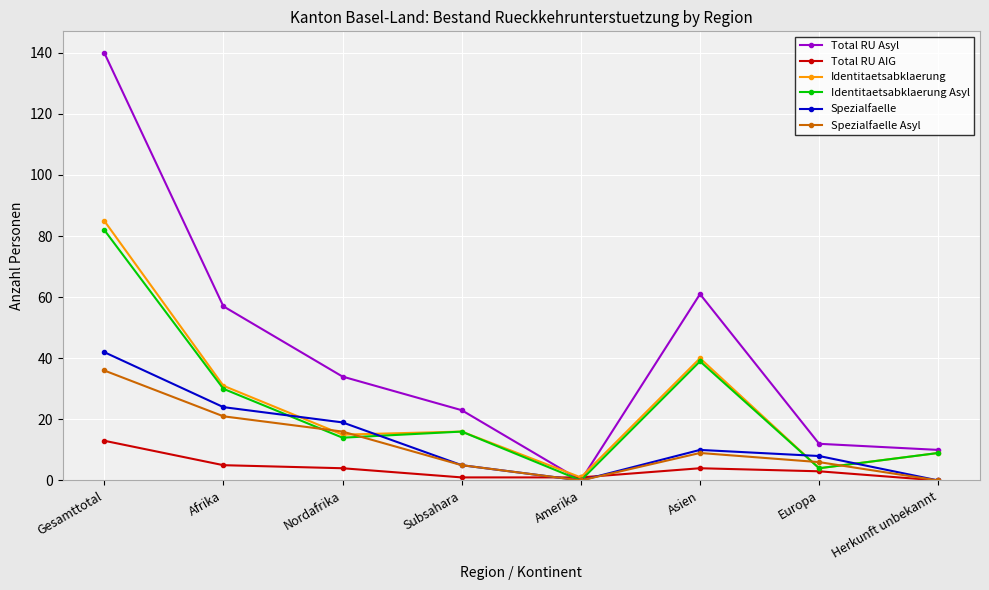

Reading left to right, transcribe all the data shown in this chart.

Total RU Asyl: 140	57	34	23	0	61	12	10
Total RU AIG: 13	5	4	1	1	4	3	0
Identitaetsabklaerung: 85	31	15	16	1	40	4	9
Identitaetsabklaerung Asyl: 82	30	14	16	0	39	4	9
Spezialfaelle: 42	24	19	5	0	10	8	0
Spezialfaelle Asyl: 36	21	16	5	0	9	6	0